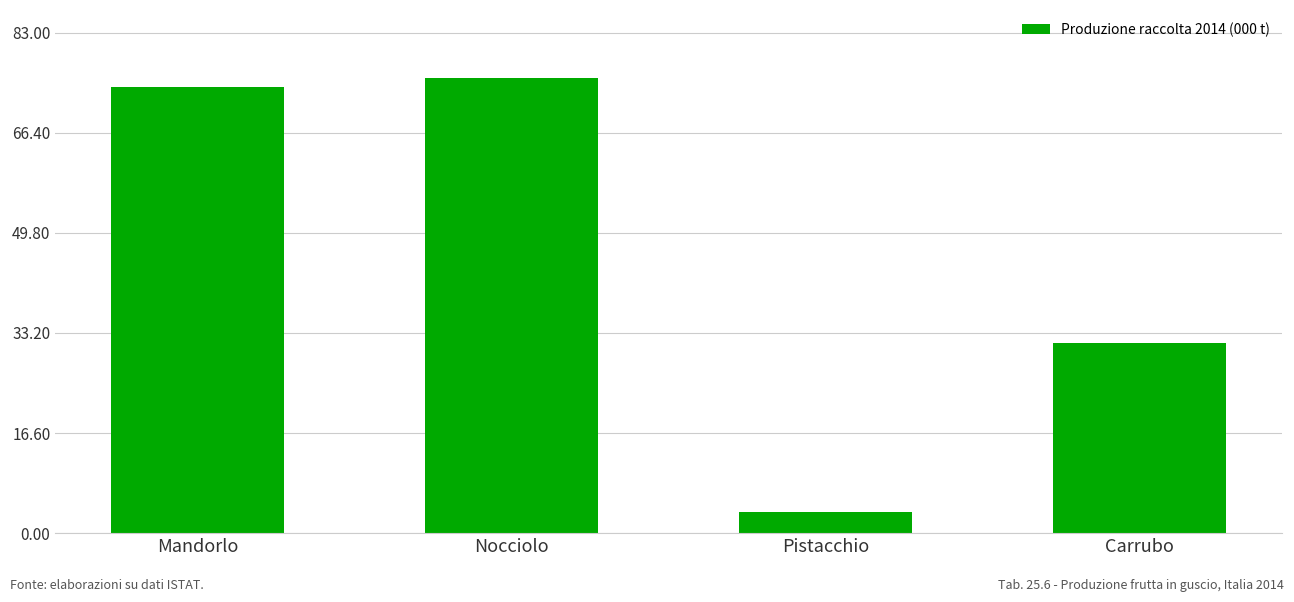

How many categories are shown in the chart?

4